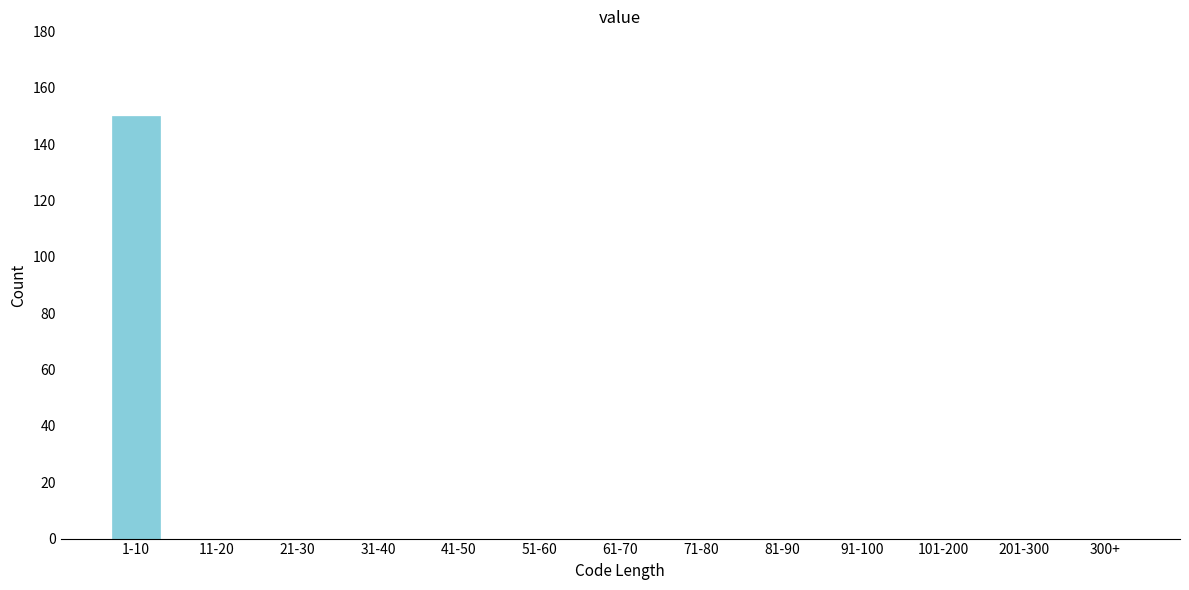

Reading left to right, what are all the values shown in this chart?

1-10=150	11-20=0	21-30=0	31-40=0	41-50=0	51-60=0	61-70=0	71-80=0	81-90=0	91-100=0	101-200=0	201-300=0	300+=0